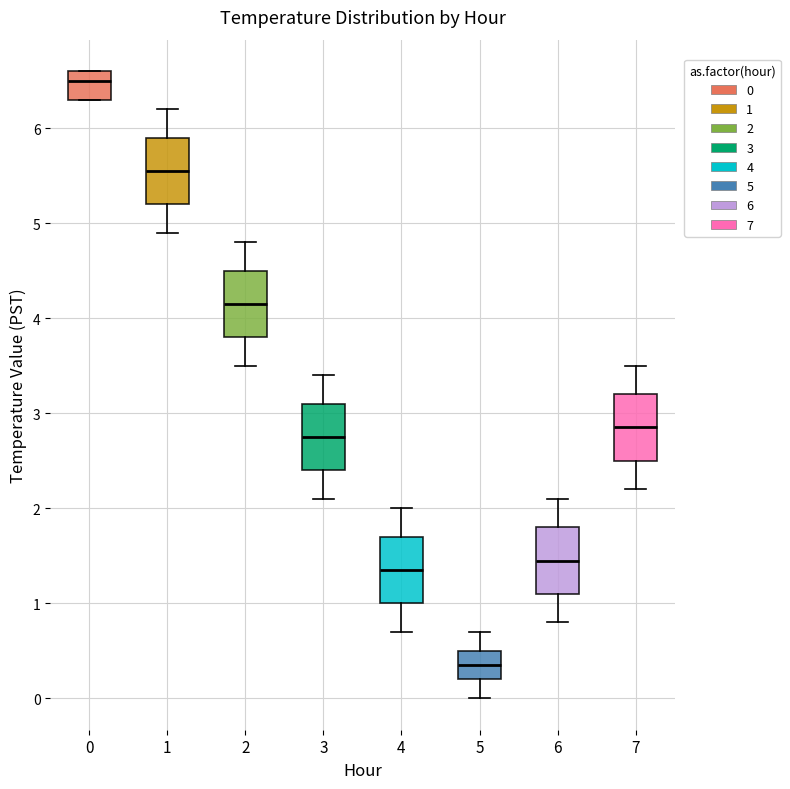

Reading left to right, transcribe this box plot: for each box, give where its median line is, the range the box spans, and where its two whiskers end, as read against the y-axis. The values are not printed on the chart, so give them approximately, as read against the axis.

0: median 6.5, box 6.3 to 6.6, whiskers 6.3 to 6.6
1: median 5.6, box 5.2 to 5.9, whiskers 4.9 to 6.2
2: median 4.2, box 3.8 to 4.5, whiskers 3.5 to 4.8
3: median 2.8, box 2.4 to 3.1, whiskers 2.1 to 3.4
4: median 1.4, box 1.0 to 1.7, whiskers 0.7 to 2.0
5: median 0.4, box 0.2 to 0.5, whiskers 0.0 to 0.7
6: median 1.5, box 1.1 to 1.8, whiskers 0.8 to 2.1
7: median 2.9, box 2.5 to 3.2, whiskers 2.2 to 3.5